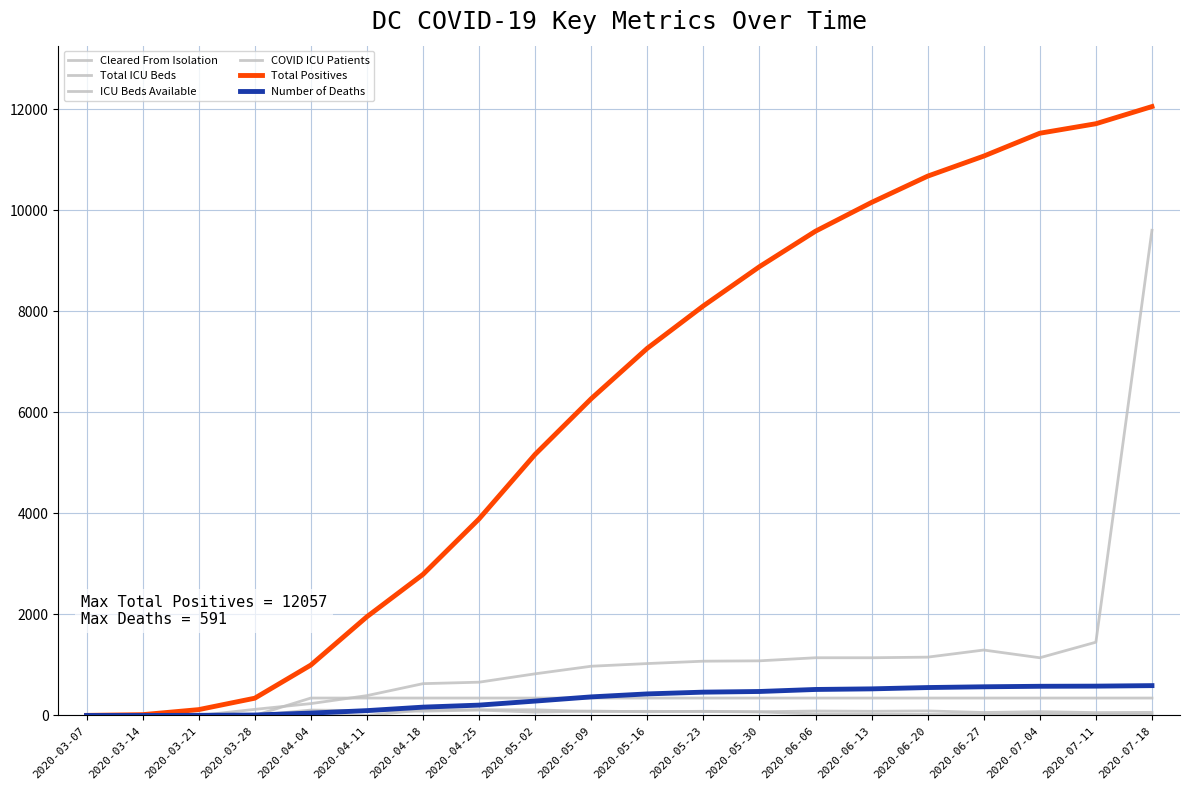

Does the chart display data point markers on the line(s)?

No